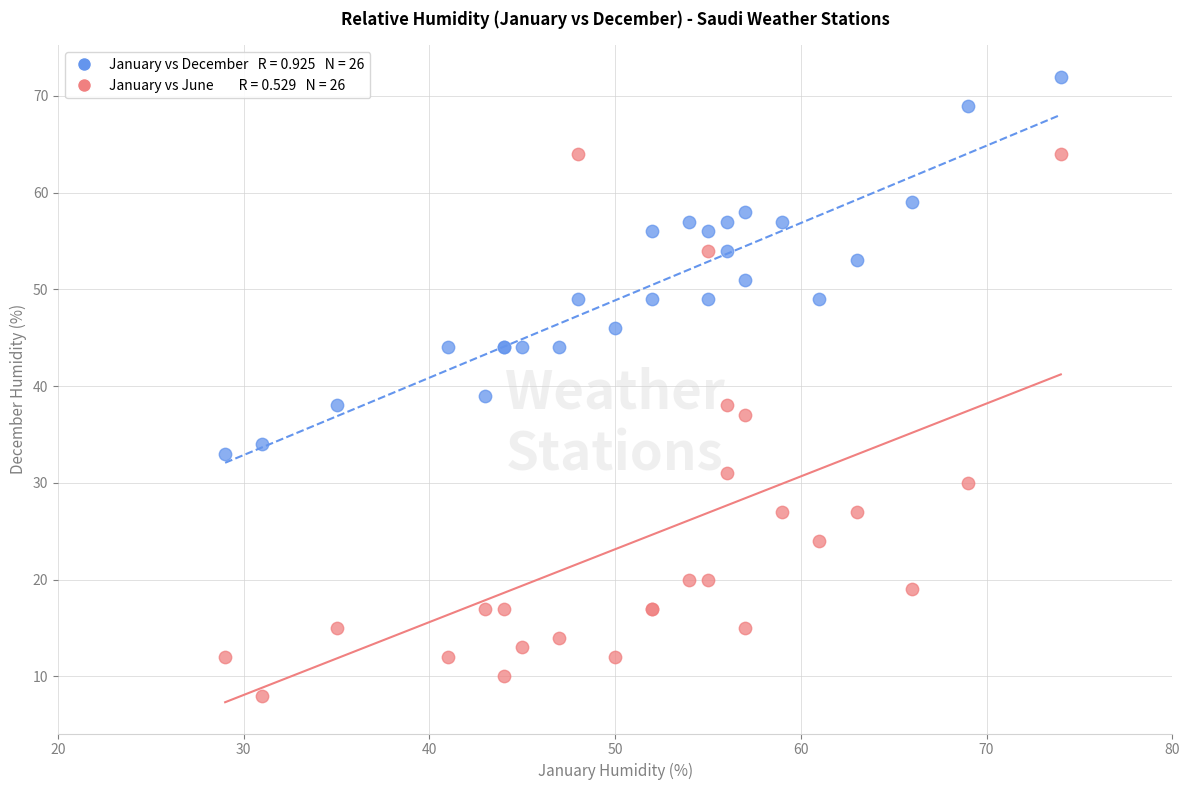

Across all series, what Y value is closest to 40?

39